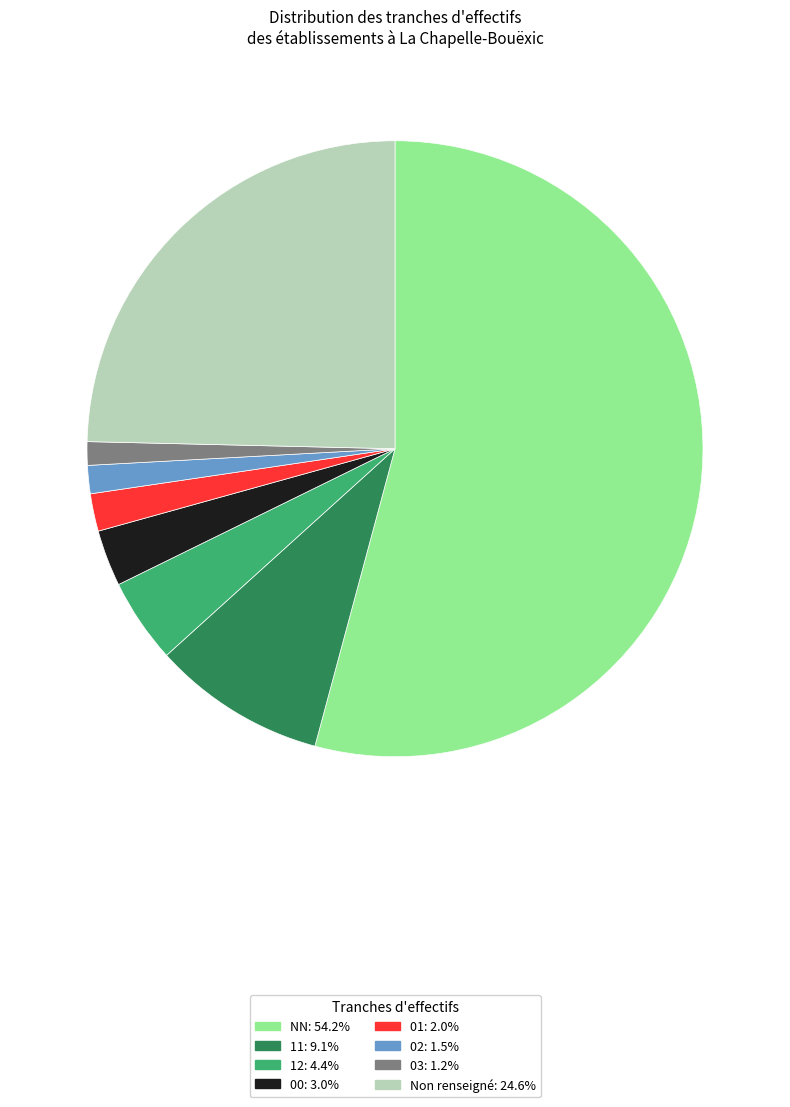

Is there a majority slice in this chart?

Yes